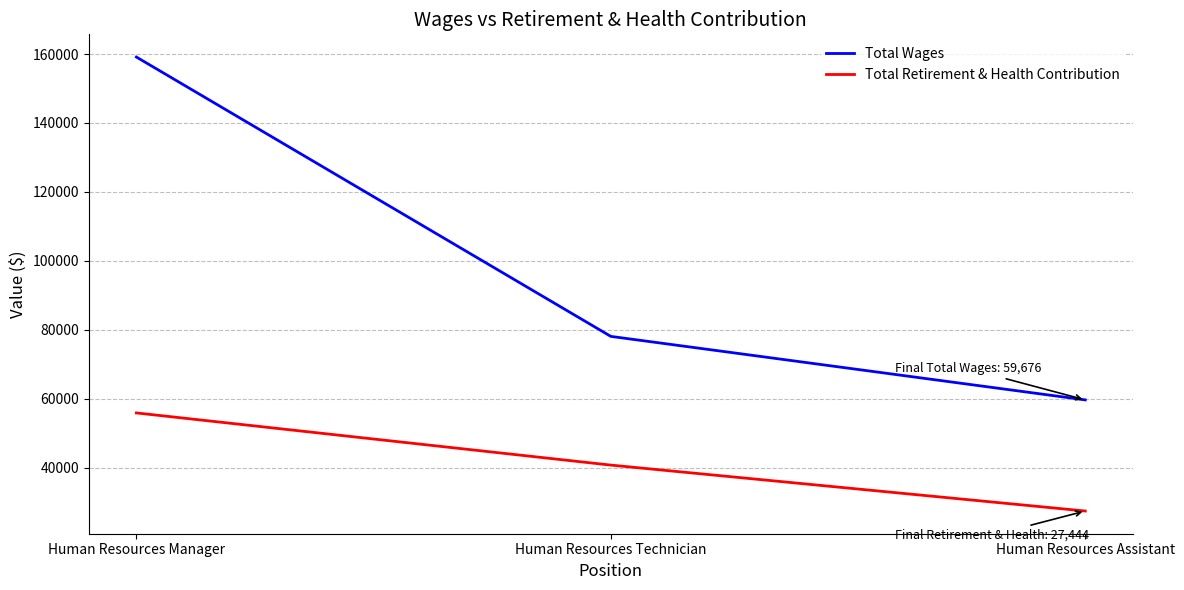

What position from the left is Human Resources Manager?

1